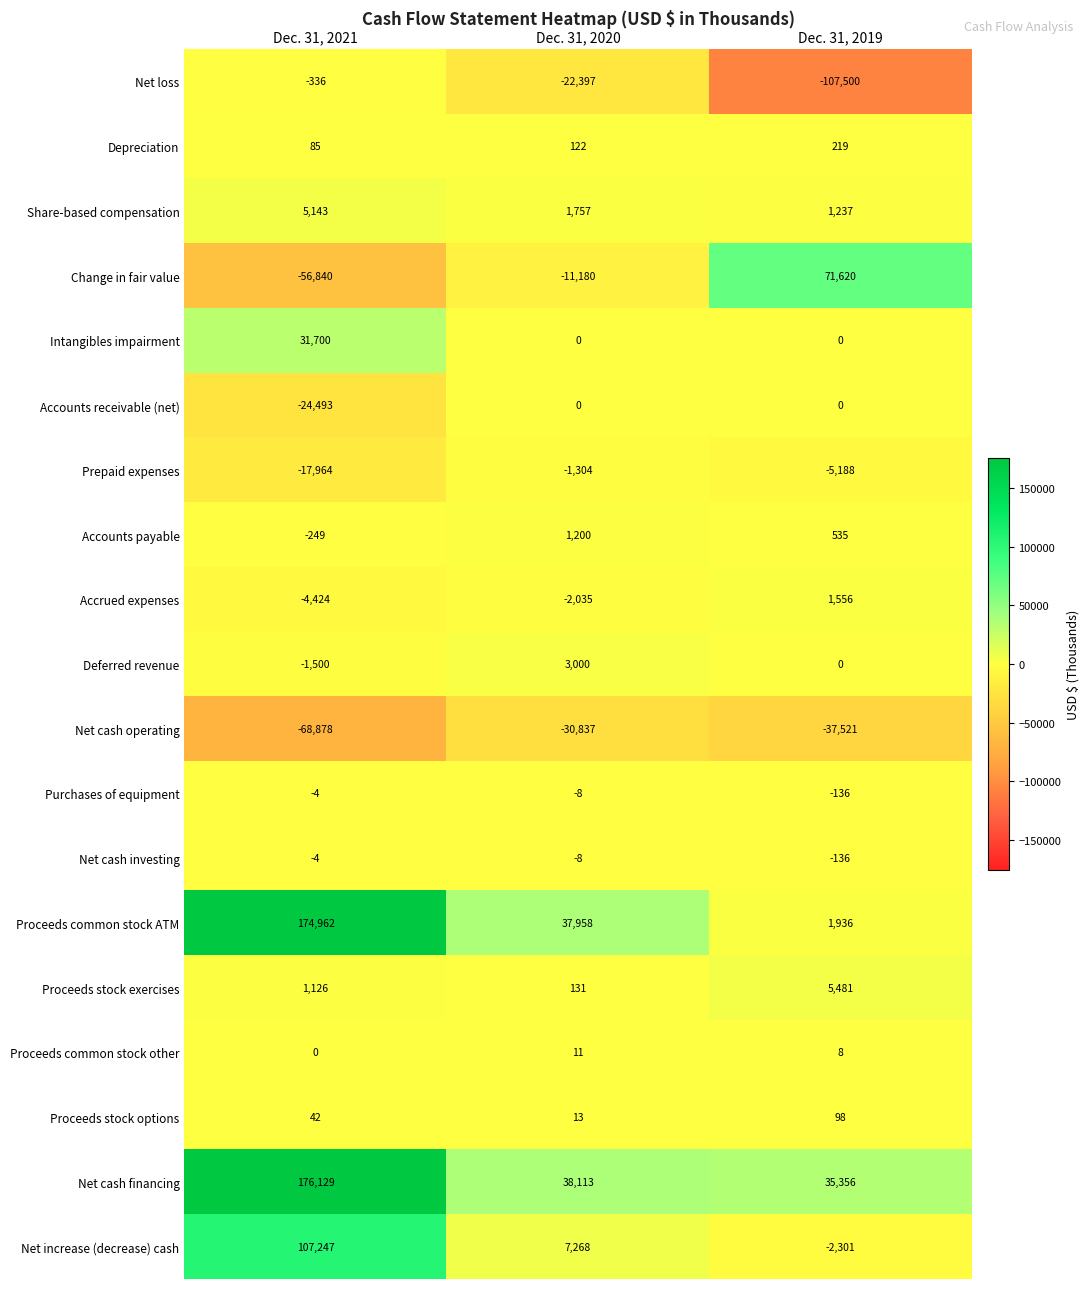

Which category has the highest value in the Share-based compensation series?

Dec. 31, 2021